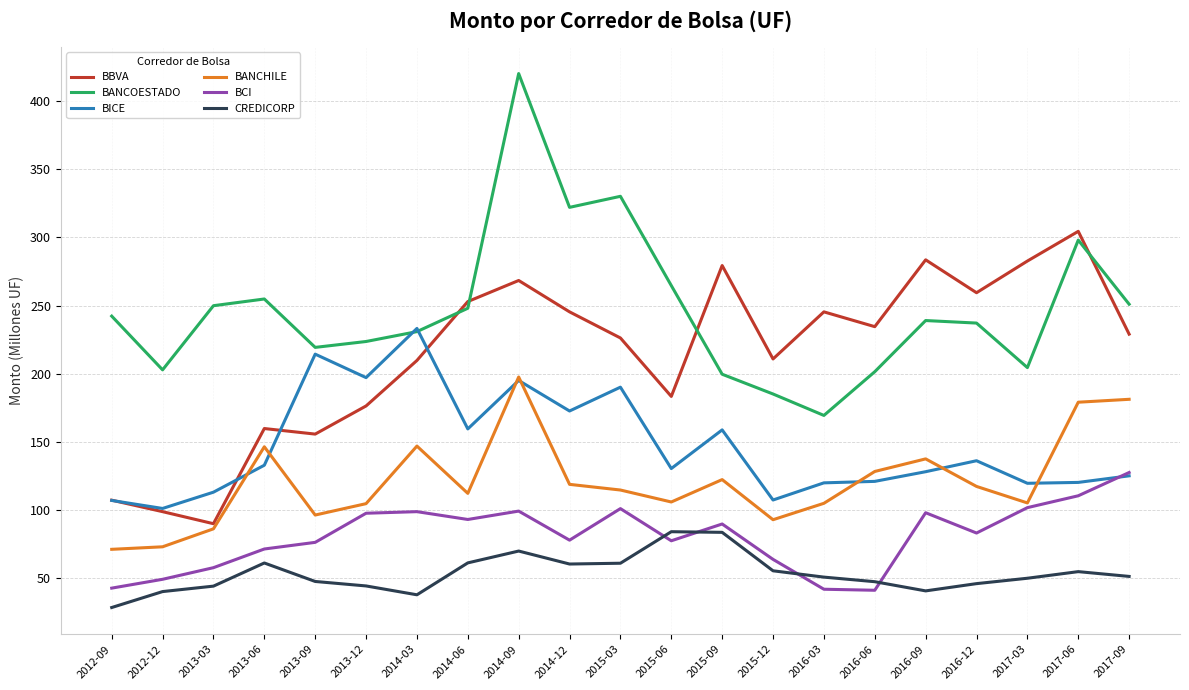

Which series has the largest total across all categories?

BANCOESTADO